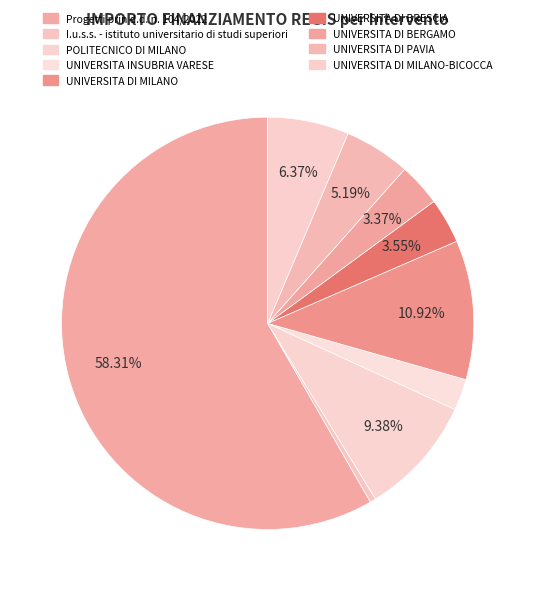

Count the number of slices in the pie.

9